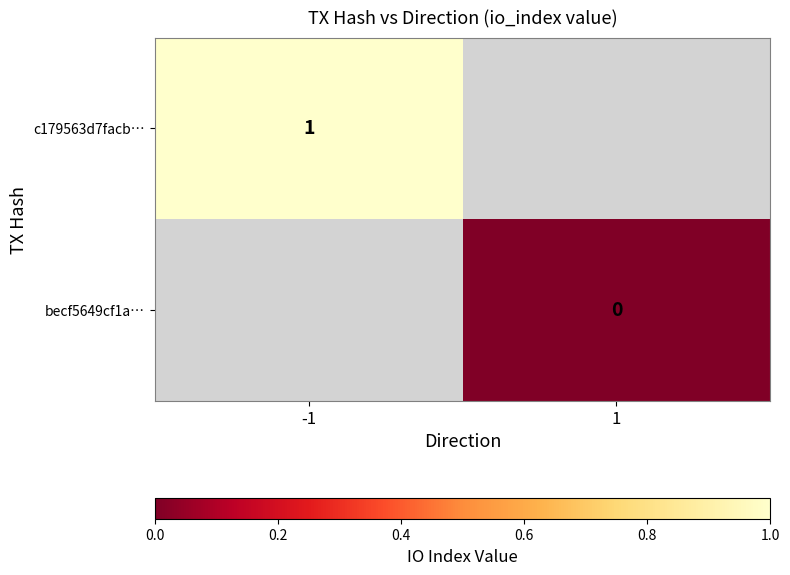

True or false: c179563d7facb… has a value of 1 at -1.

True